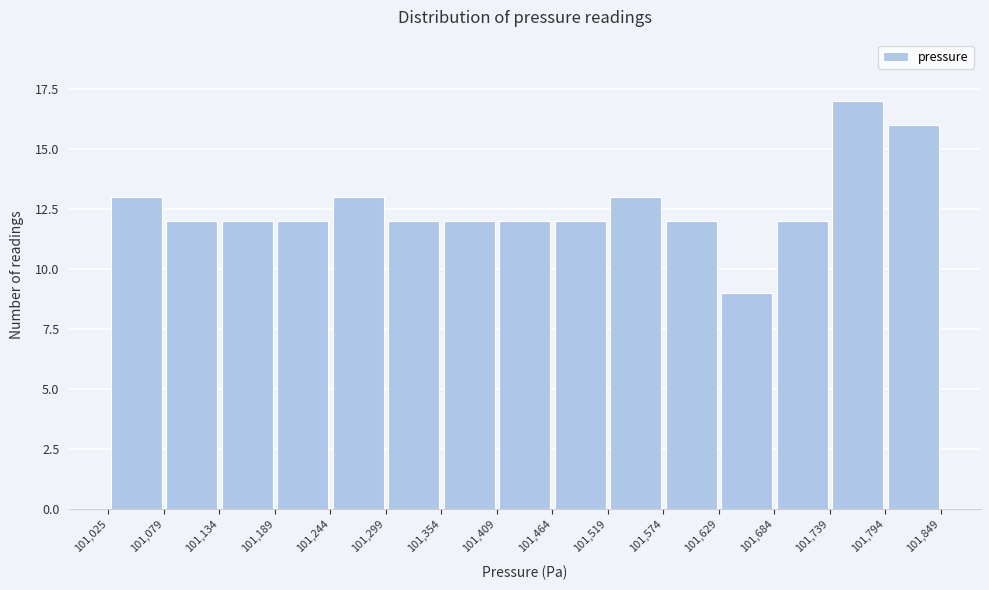

Which range on the x-axis has the tallest bar?

101,739 to 101,794